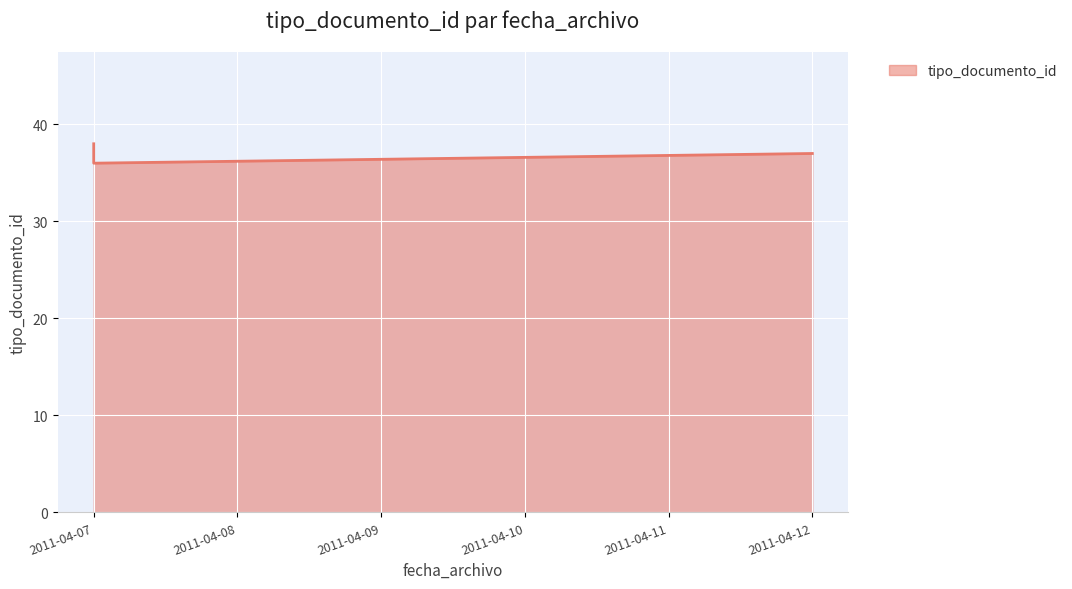

What is the value of the 2nd point from the left?

38